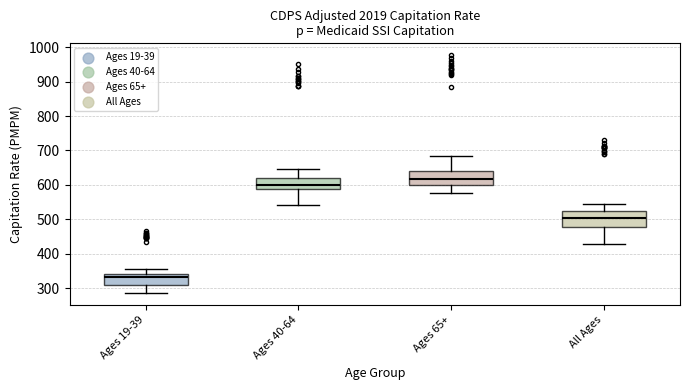

Reading left to right, transcribe this box plot: for each box, give where its median line is, the range the box spans, and where its two whiskers end, as read against the y-axis. The values are not printed on the chart, so give them approximately, as read against the axis.

Ages 19-39: median 330, box 310 to 340, whiskers 290 to 360
Ages 40-64: median 600, box 590 to 620, whiskers 540 to 650
Ages 65+: median 620, box 600 to 640, whiskers 580 to 680
All Ages: median 500, box 480 to 520, whiskers 430 to 540